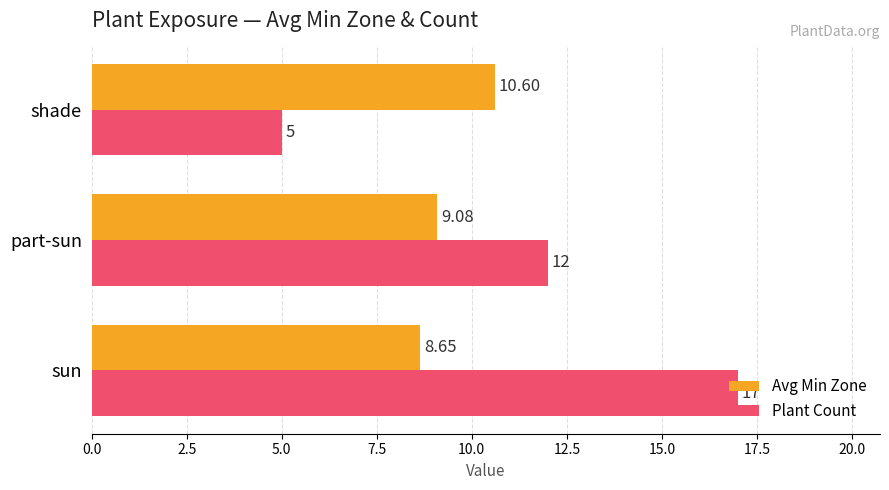

What is the difference between the maximum and minimum values in the Avg Min Zone series?

2.0